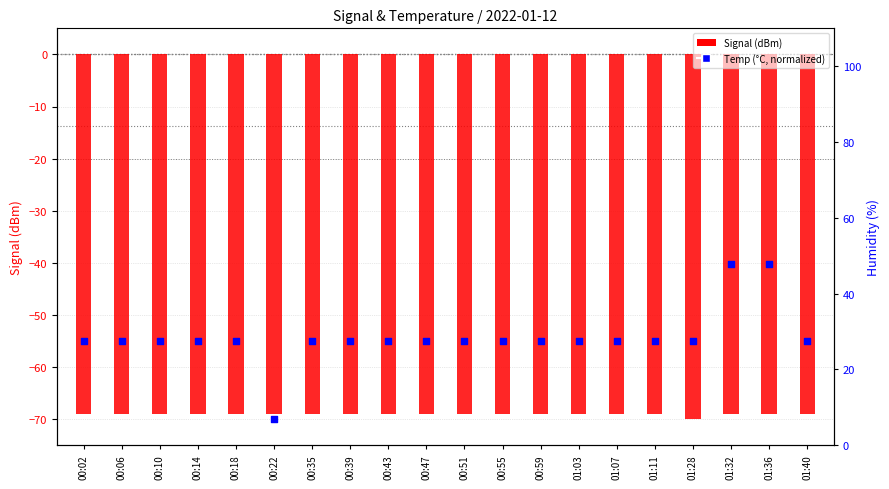

What is the total value across all series at 00:18?

-124.1